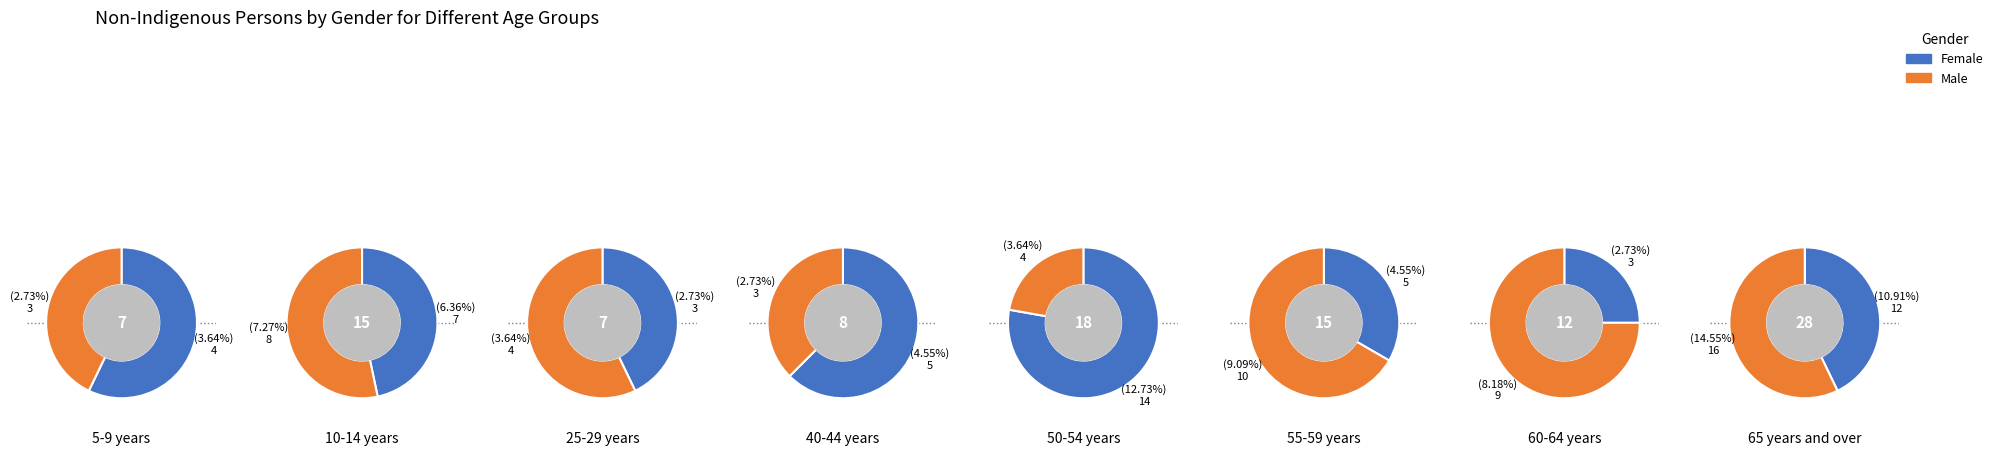

The 1 slice represents 26% of the pie. True or false?

False